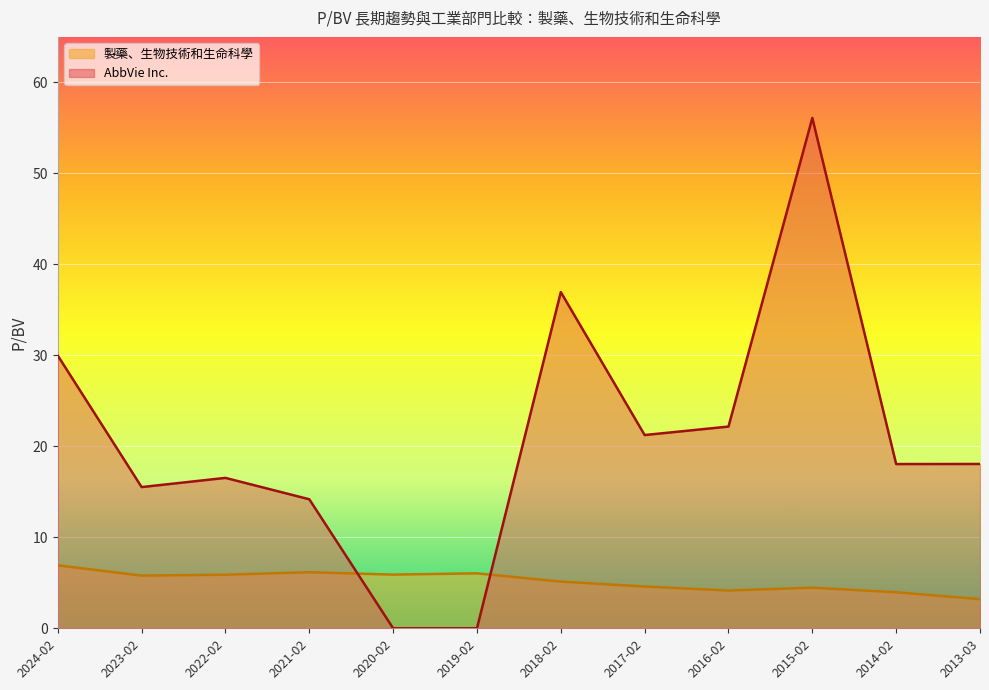

What position from the left is 2017-02?

8